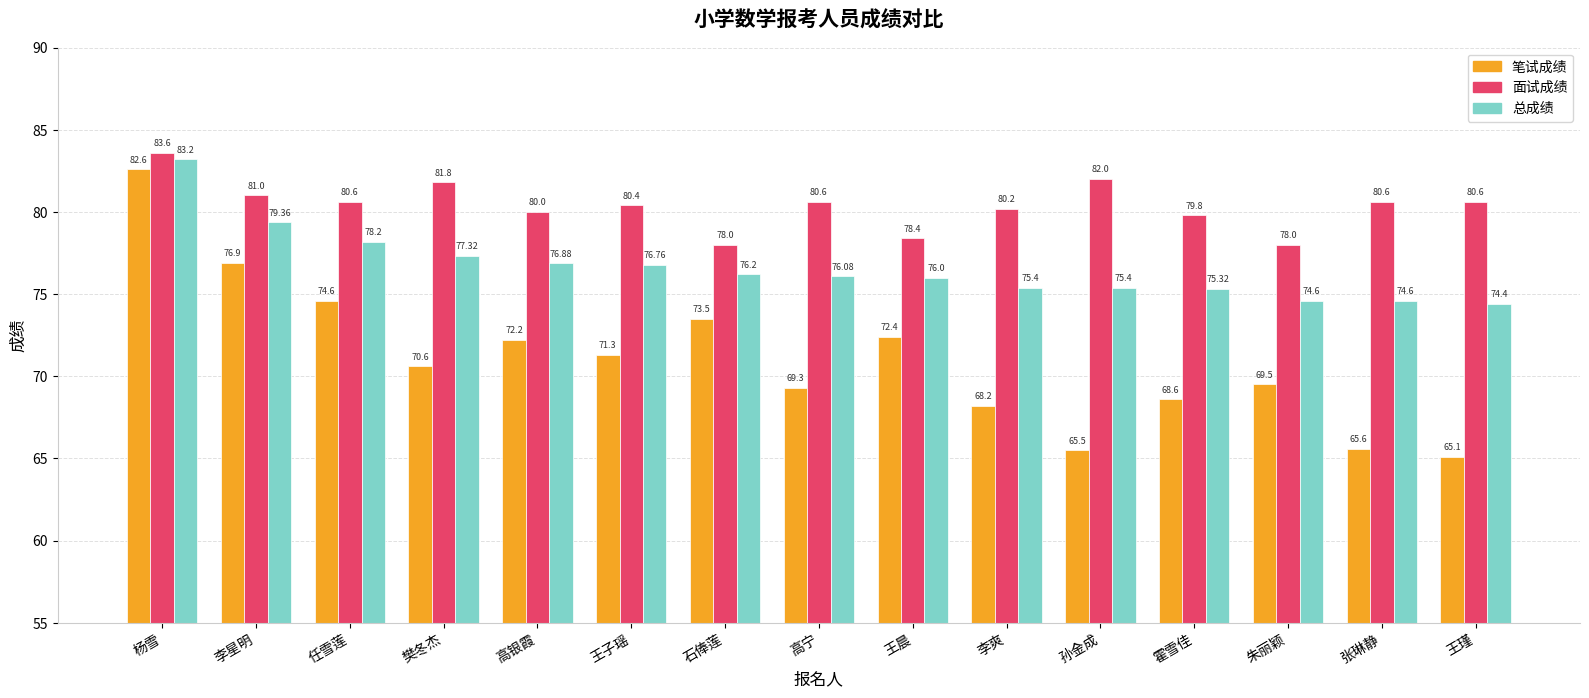

Where is 面试成绩 nearest to the value 80?

高银霞